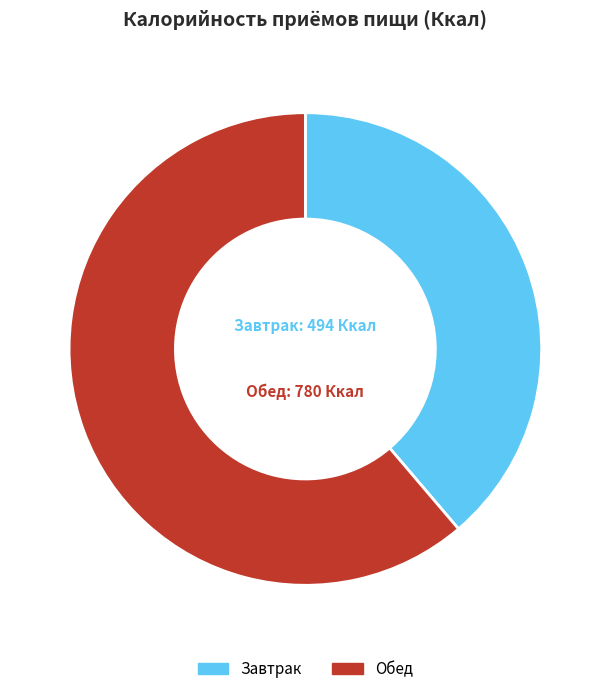

Rank the categories by value from highest to lowest.

Обед, Завтрак